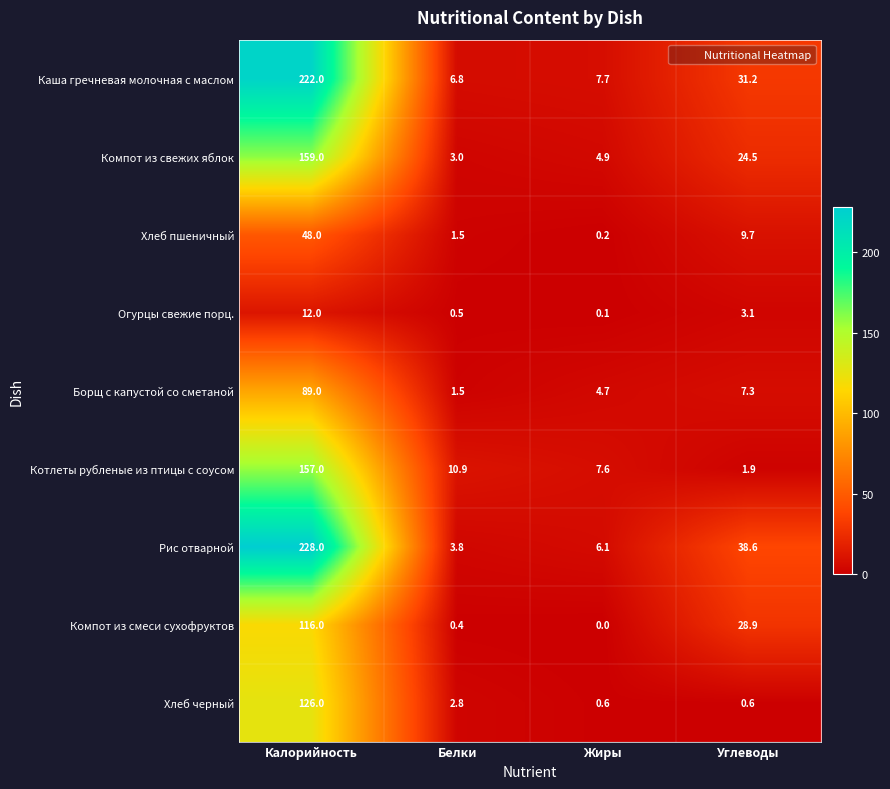

Count the number of categories in the chart.

4